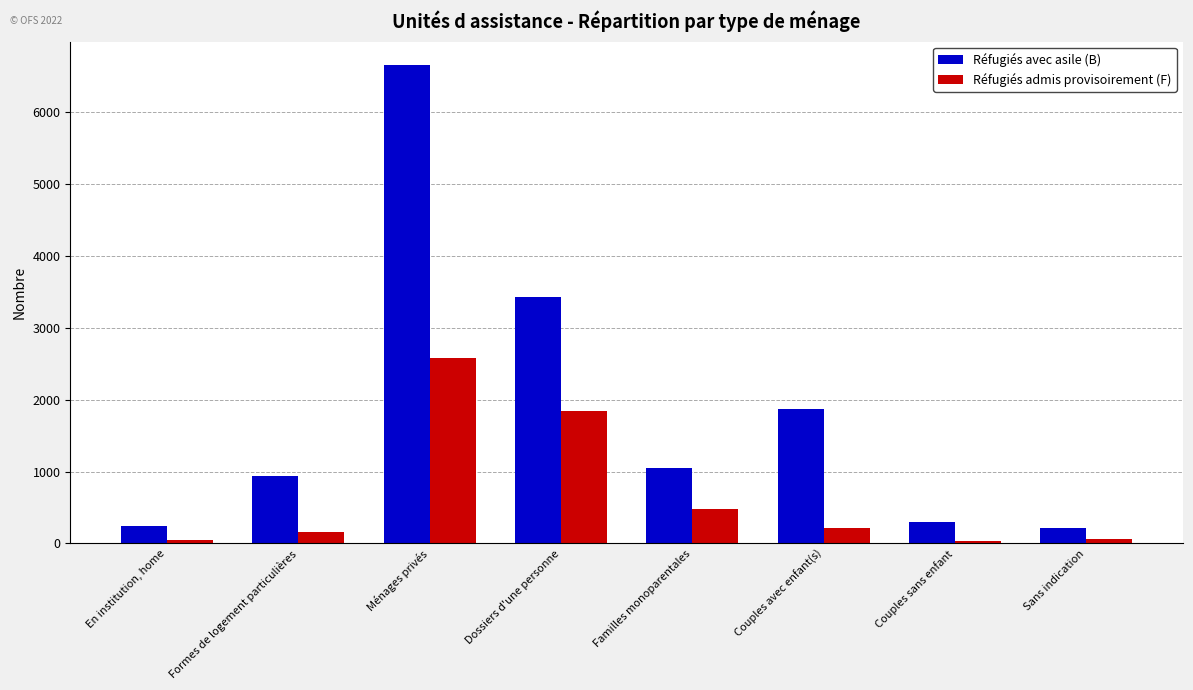

What is the approximate value of Réfugiés avec asile (B) at Formes de logement particulières, to the nearest 50?

950